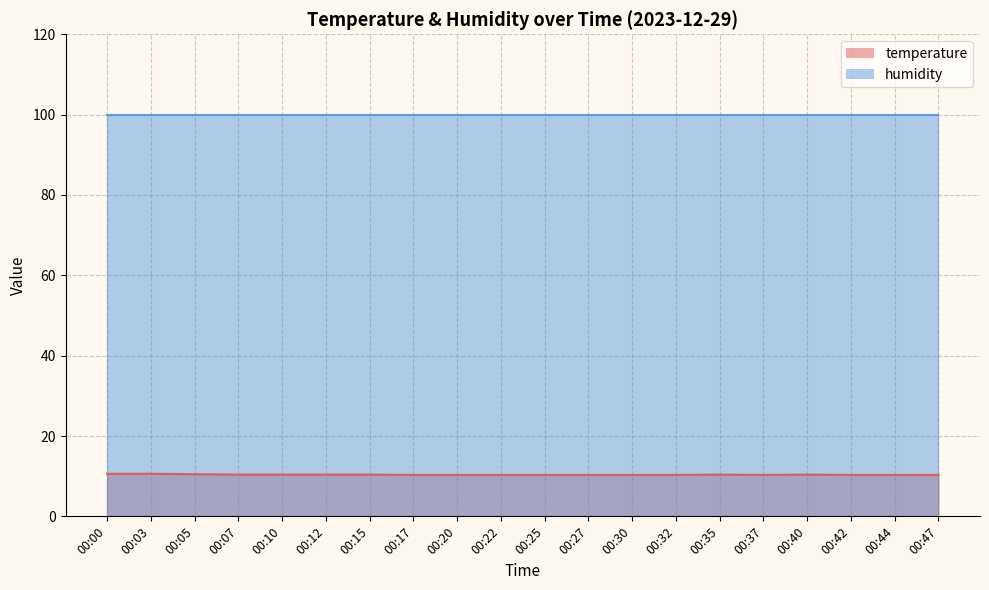

What is the approximate value at 00:07?

10.4